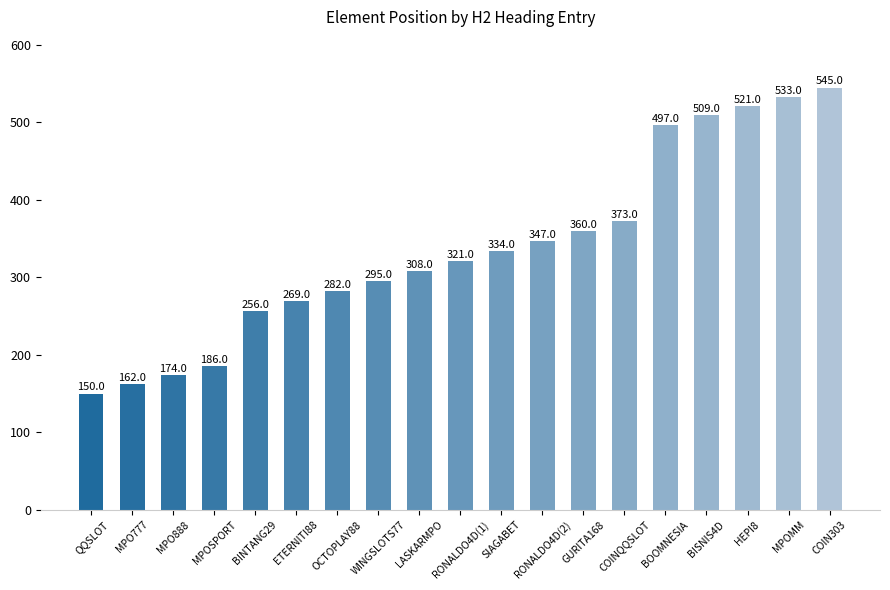

Rank the categories by value from lowest to highest.

QQSLOT, MPO777, MPO888, MPOSPORT, BINTANG29, ETERNITI88, OCTOPLAY88, WINGSLOTS77, LASKARMPO, RONALDO4D(1), SIAGABET, RONALDO4D(2), GURITA168, COINQQSLOT, BOOMNESIA, BISNIS4D, HEPI8, MPOMM, COIN303